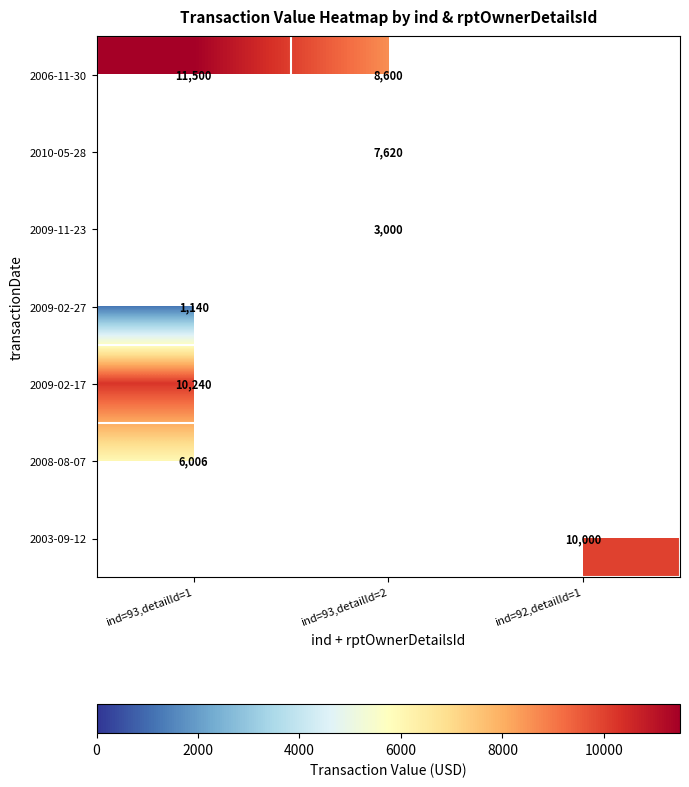

Is it true that 2009-11-23 equals 830 at ind=93,detailId=2?

False